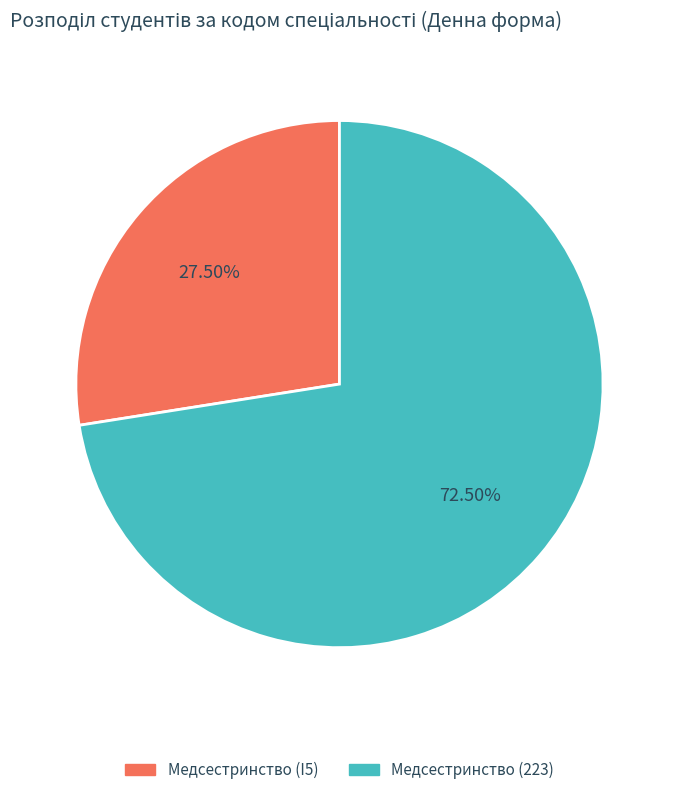

How many slices are in this pie chart?

2